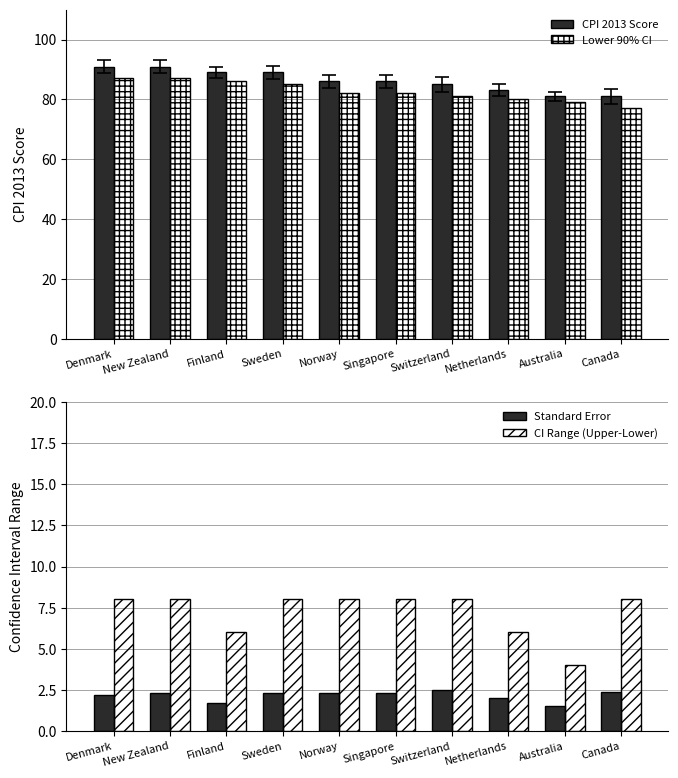

How many distinct data groups are displayed?

4